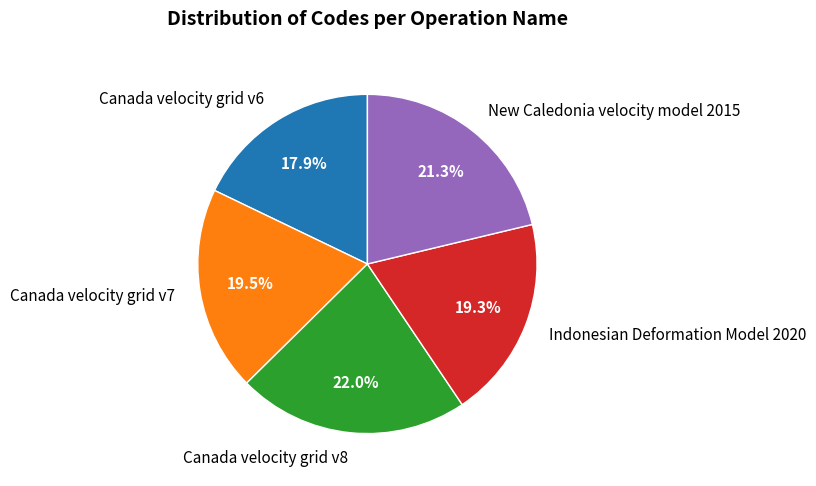

How much of the chart is everything except Canada velocity grid v7?

80.5%